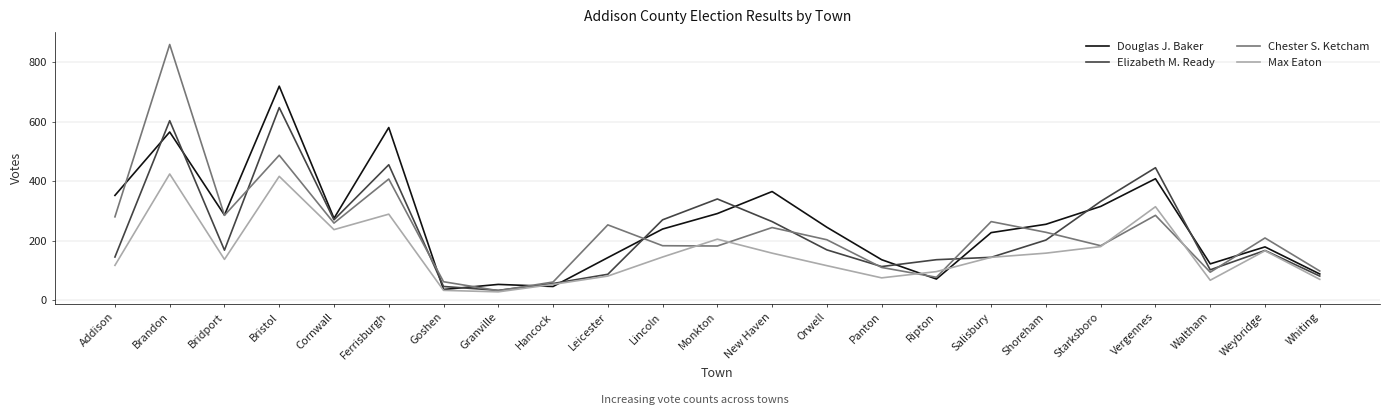

Does the chart have visible grid lines?

Yes